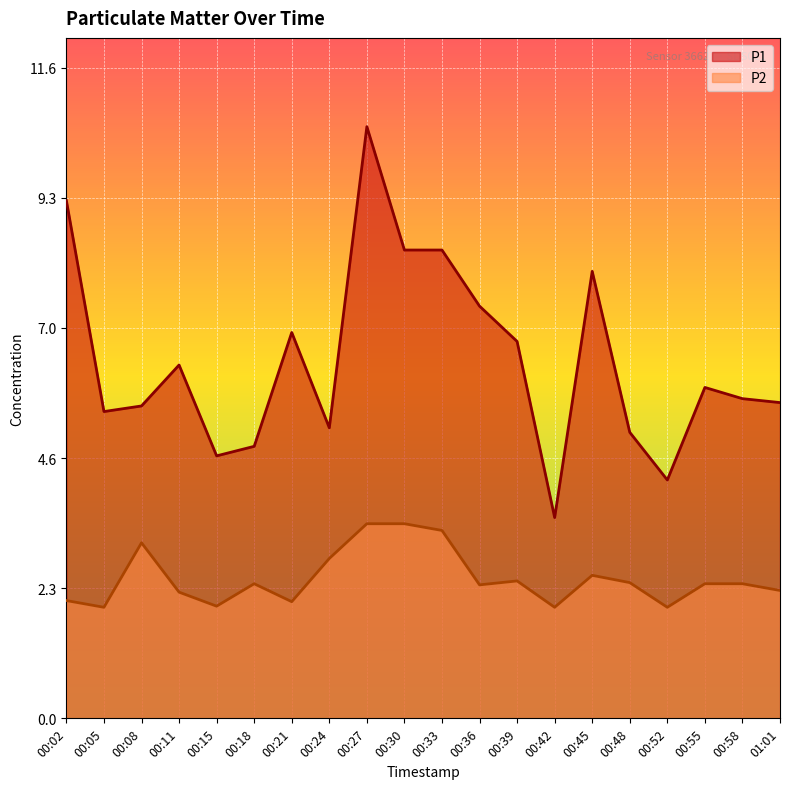

Does the chart display data point markers on the line(s)?

No